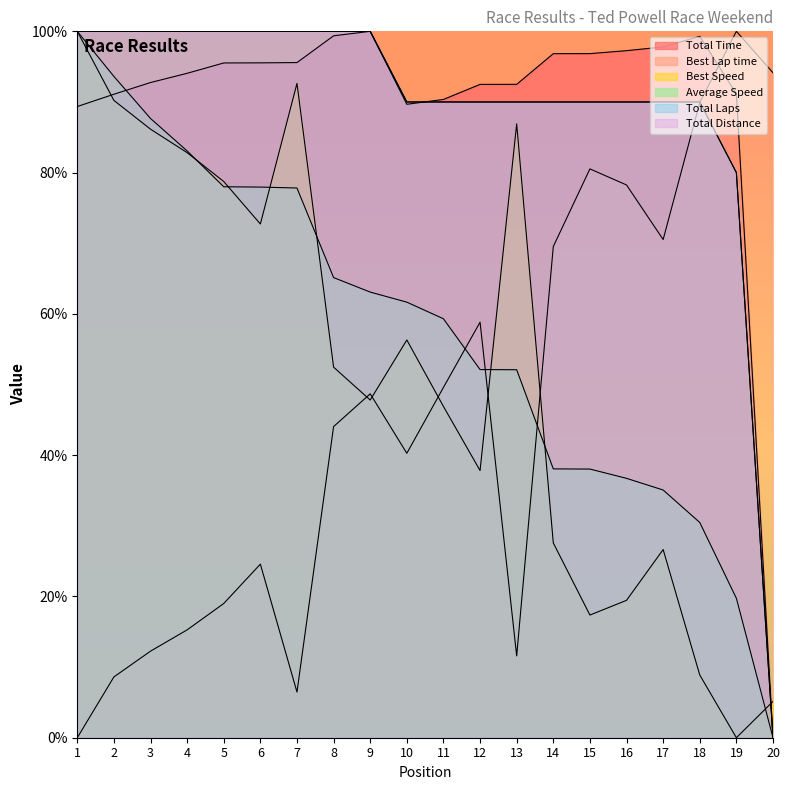

At which label is Best Lap time closest to 50?

11